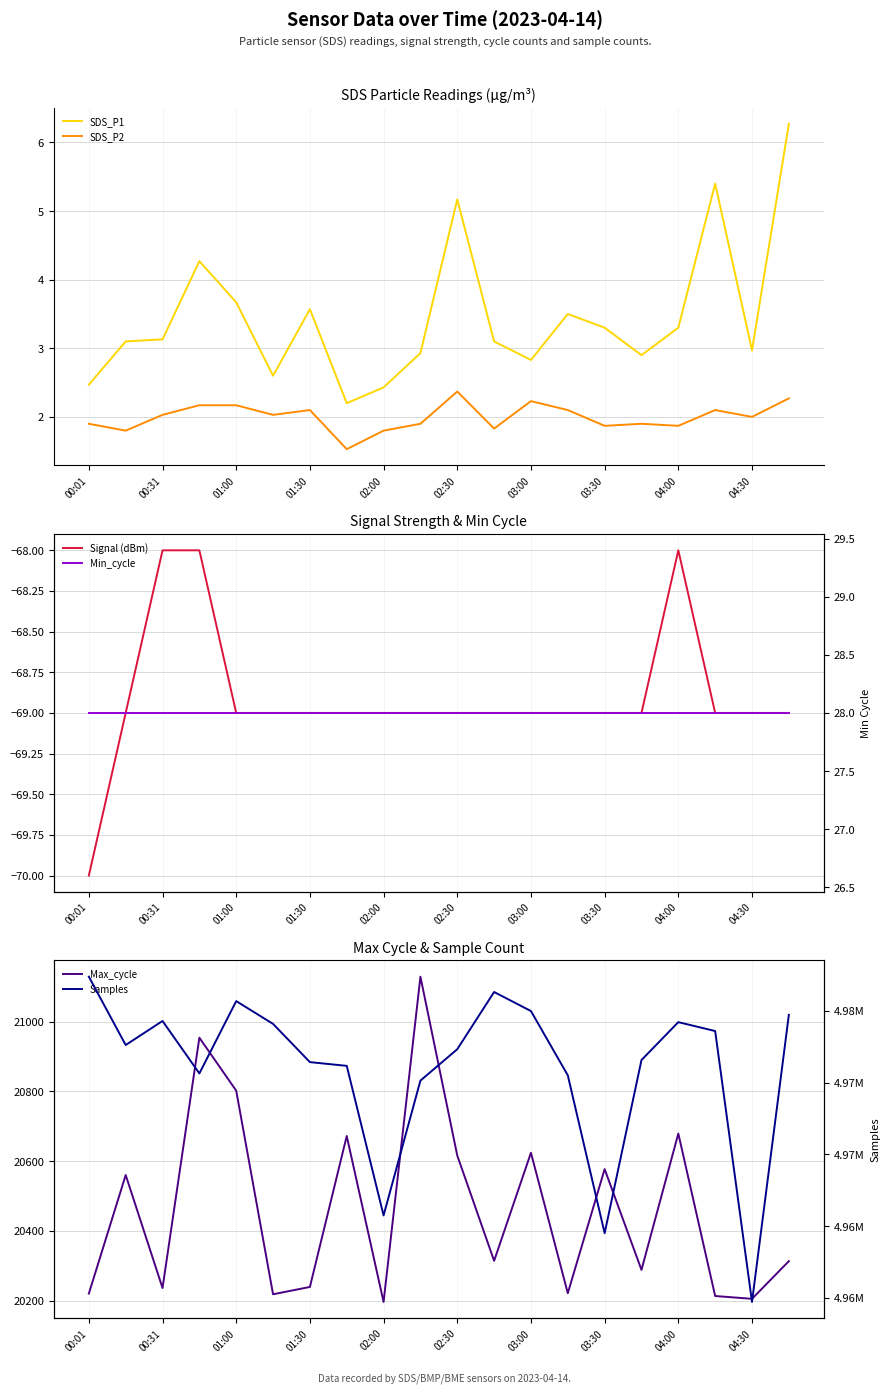

Is it true that SDS_P1 equals 2.0 at 04:00?

False